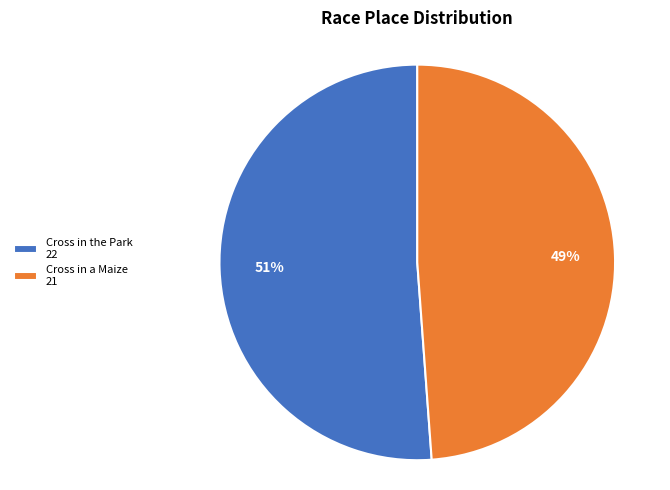

Rank the categories by value from lowest to highest.

Cross in a Maize, Cross in the Park